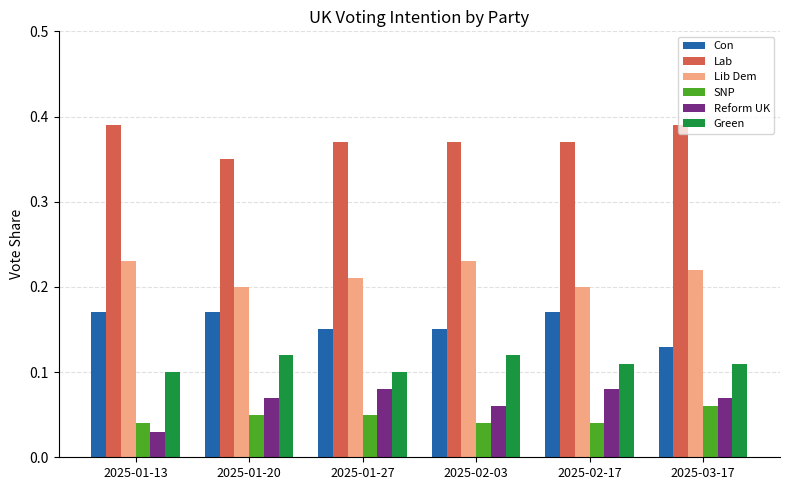

At how many categories does at least one series exceed 0?

6